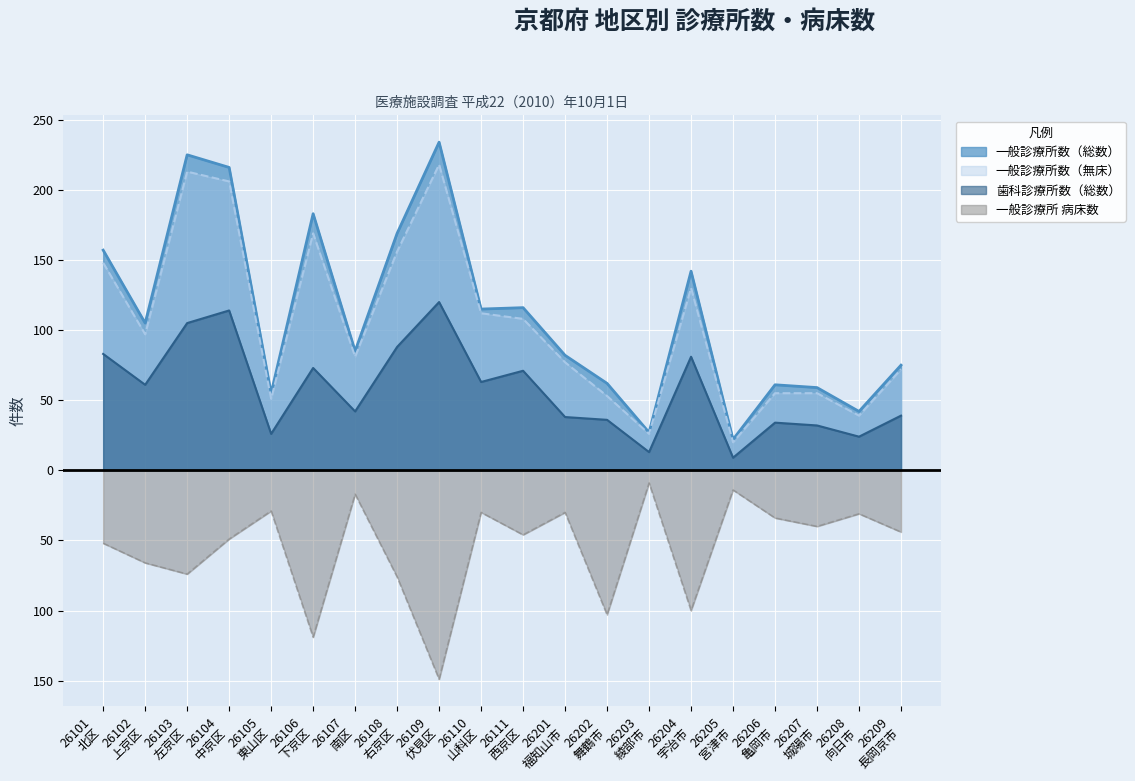

What is the average value of the 歯科診療所数（総数） series?

58